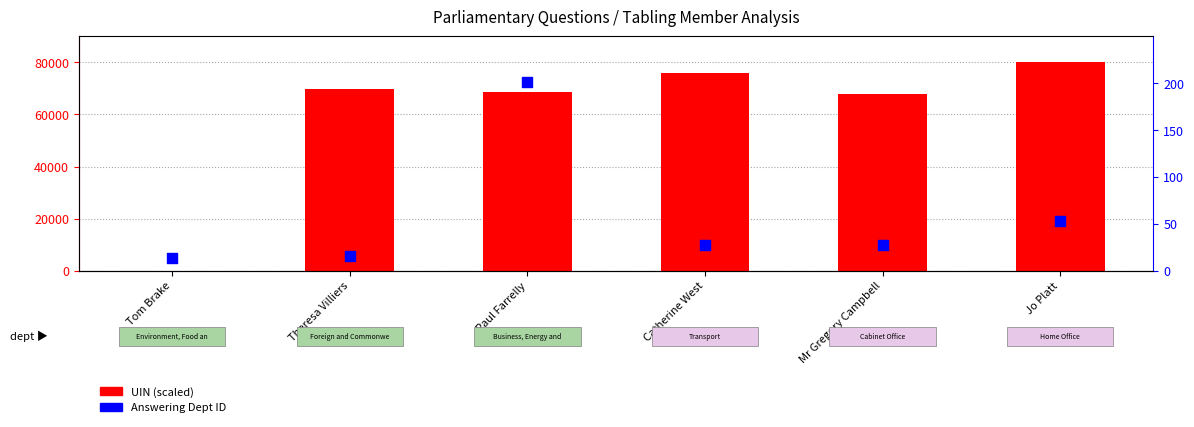

Which series contains the lowest Y value?

UIN (scaled)